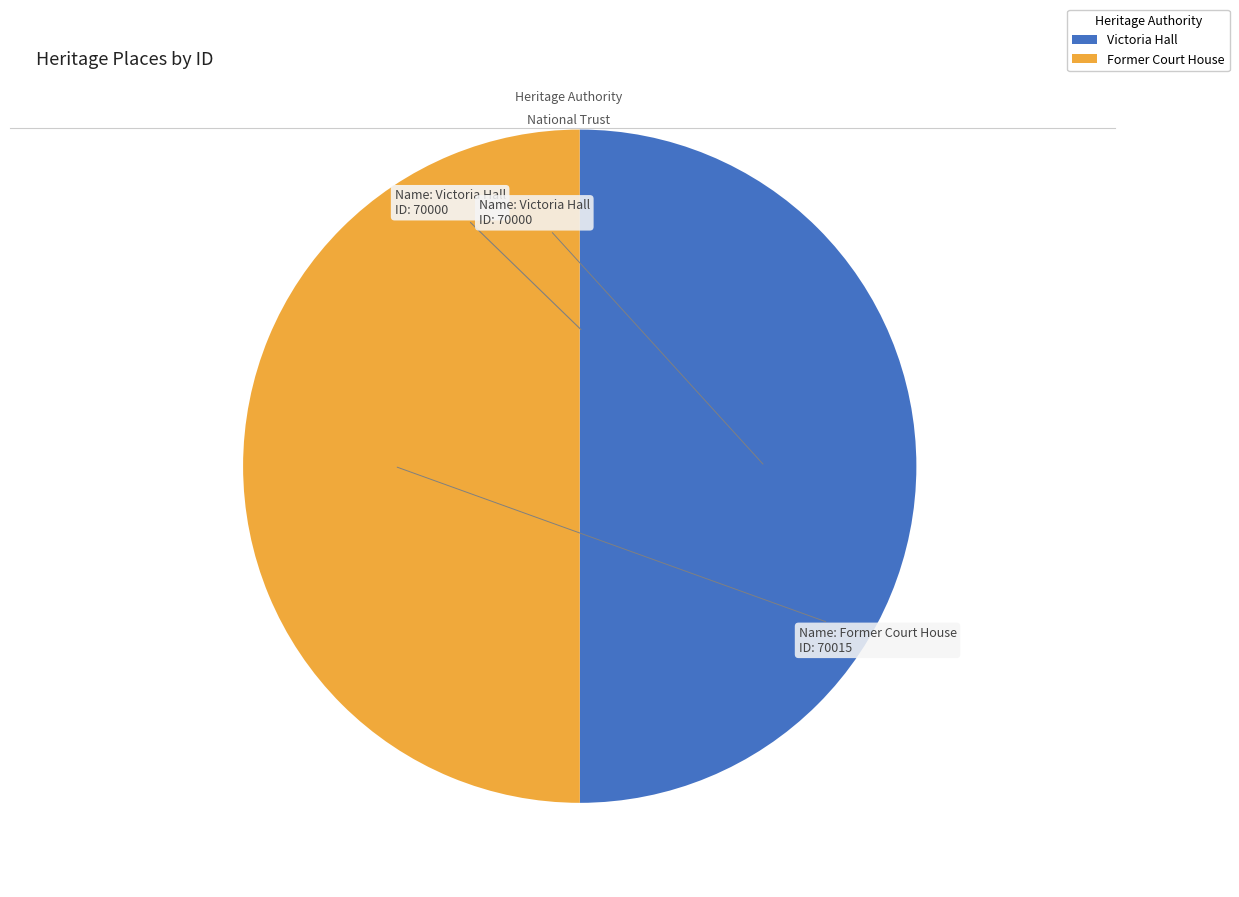

What is the ratio of the value at Former Court House to the value at Victoria Hall?

1.0